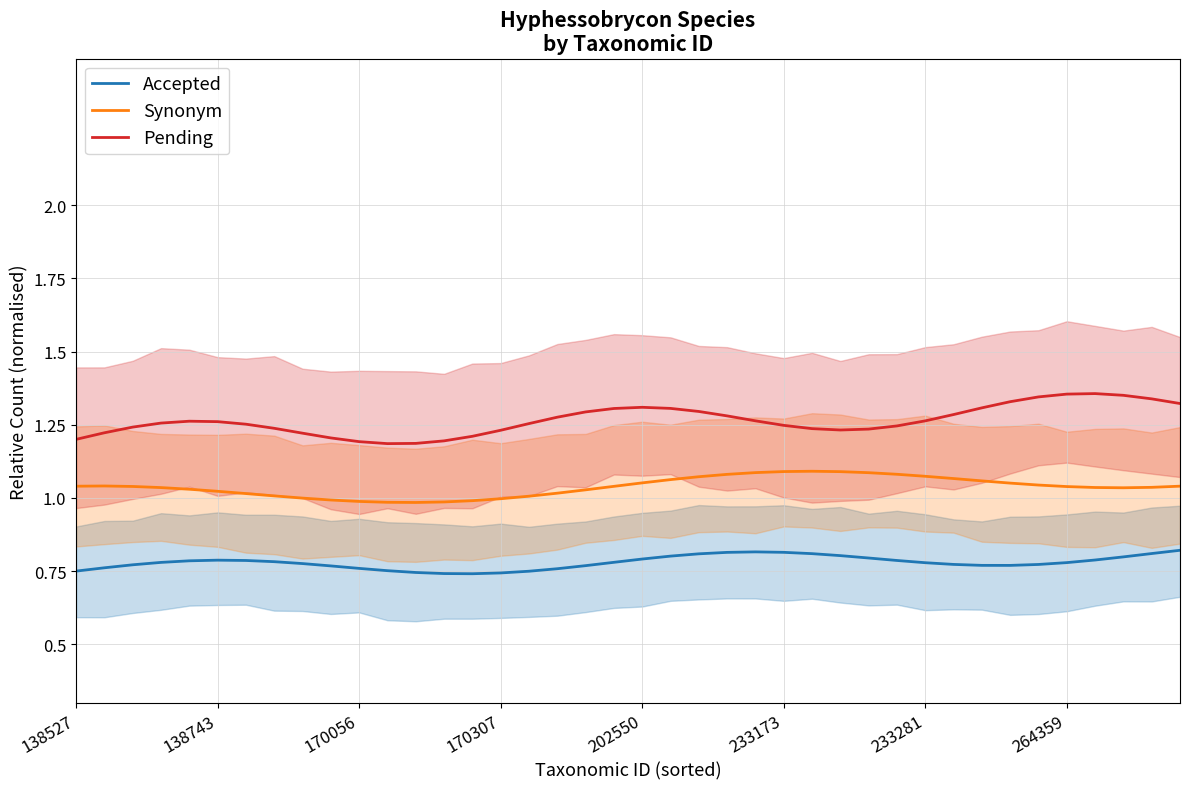

What is the total value across all series at 12?

2.9